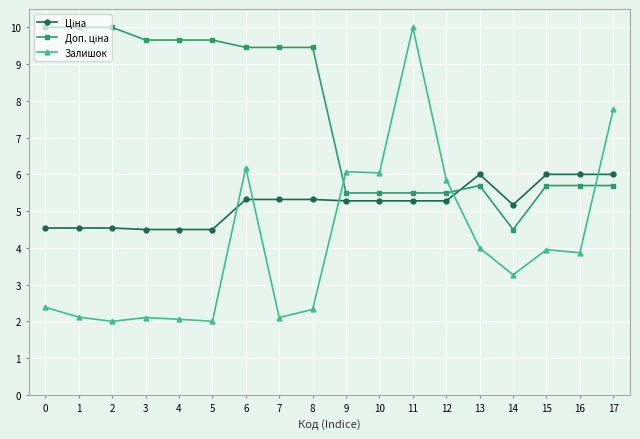

Is this an area chart (filled region under the line)?

No